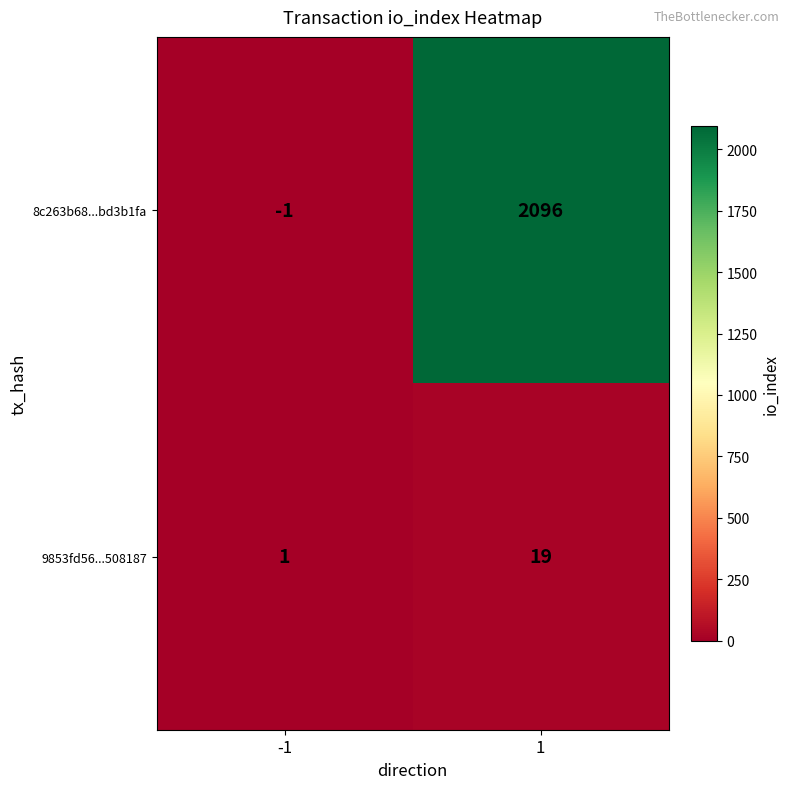

Between -1 and 1, which series saw the biggest shift?

8c263b68...bd3b1fa